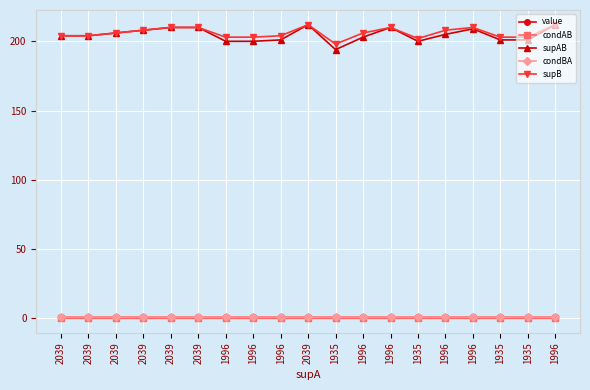

Where is the first local minimum for supB?

1935